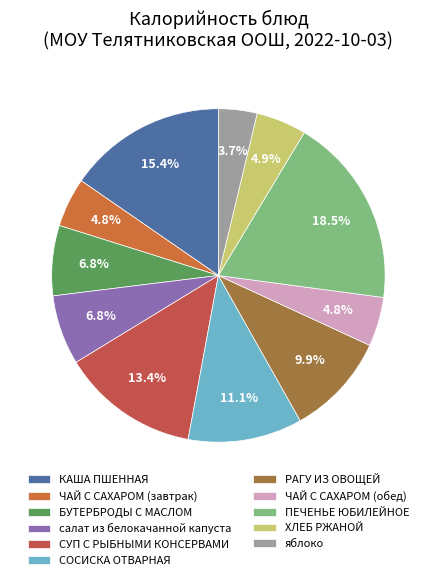

To the nearest percent, what percentage of the pie is ЧАЙ С САХАРОМ (обед)?

5%